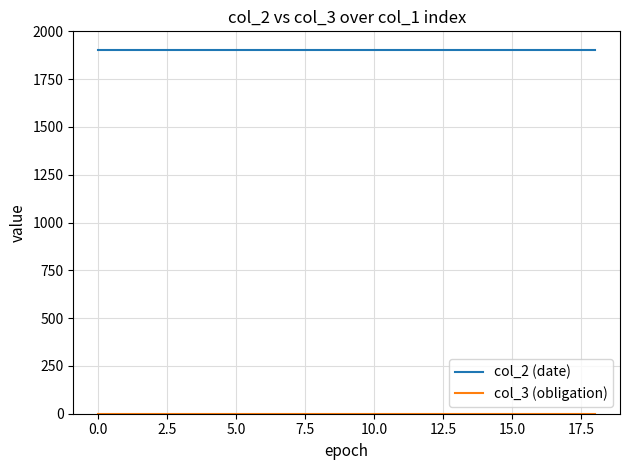

Which series has the largest total across all categories?

col_2 (date)